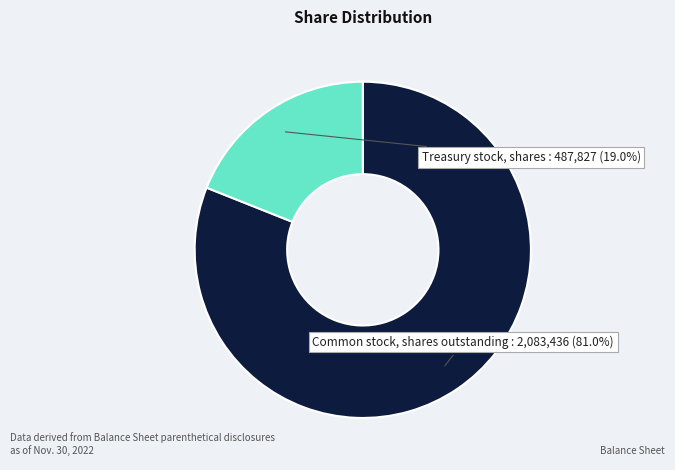

To the nearest percent, what is the difference between the largest and smallest slice percentages?

62%